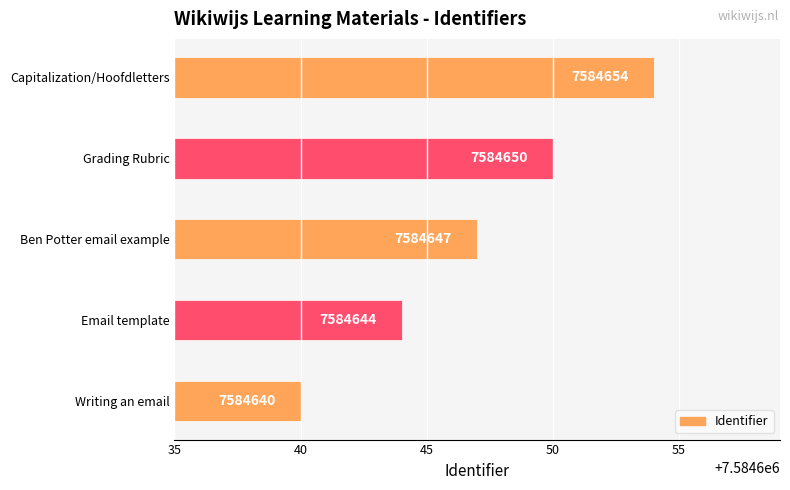

Reading bottom to top, what are all the values shown in this chart?

Writing an email=7584640	Email template=7584644	Ben Potter email example=7584647	Grading Rubric=7584650	Capitalization/Hoofdletters=7584654